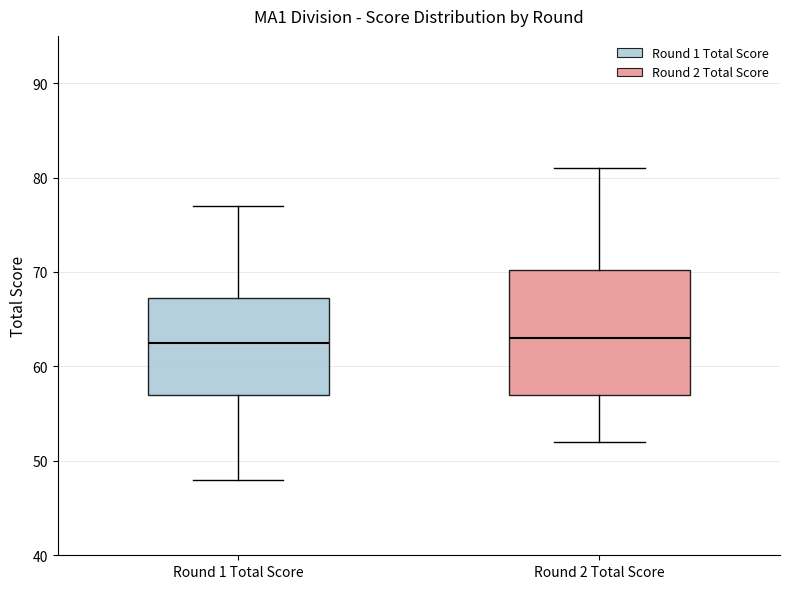

Reading left to right, transcribe this box plot: for each box, give where its median line is, the range the box spans, and where its two whiskers end, as read against the y-axis. The values are not printed on the chart, so give them approximately, as read against the axis.

Round 1 Total Score: median 63, box 57 to 67, whiskers 48 to 77
Round 2 Total Score: median 63, box 57 to 70, whiskers 52 to 81